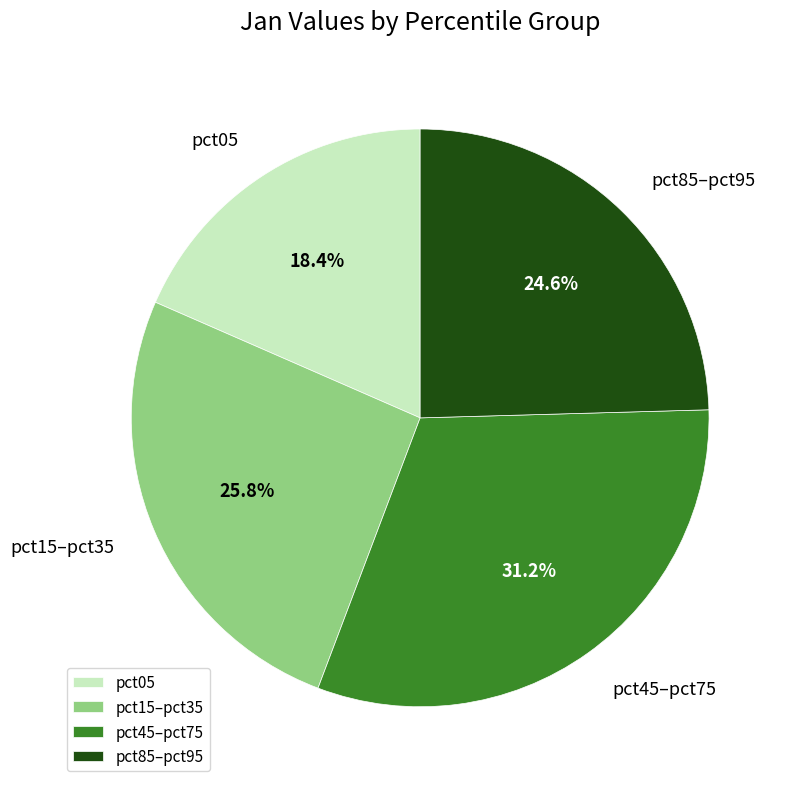

Is pct05 the majority of the pie?

No